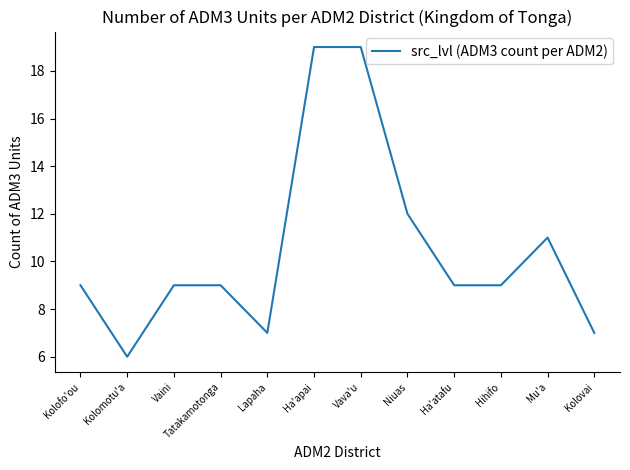

The value at Kolofo'ou is 12. True or false?

False